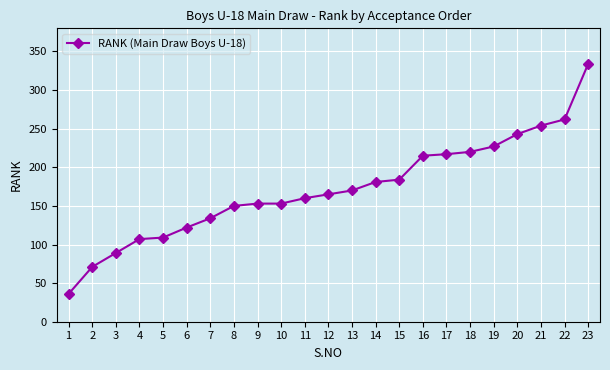

Does the chart have visible grid lines?

Yes